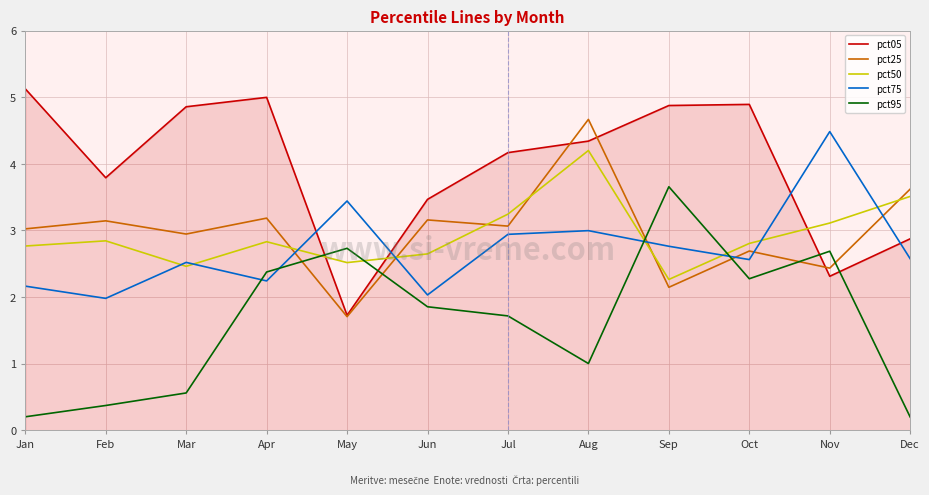

What are all the series names shown in the legend?

pct05, pct25, pct50, pct75, pct95